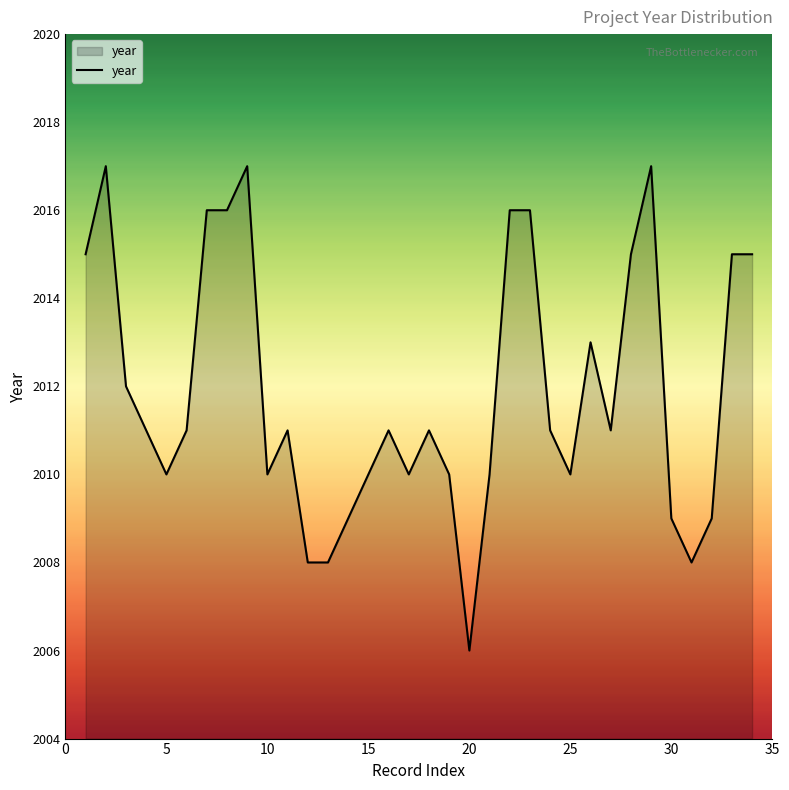

What is the difference between the maximum and minimum values?

11